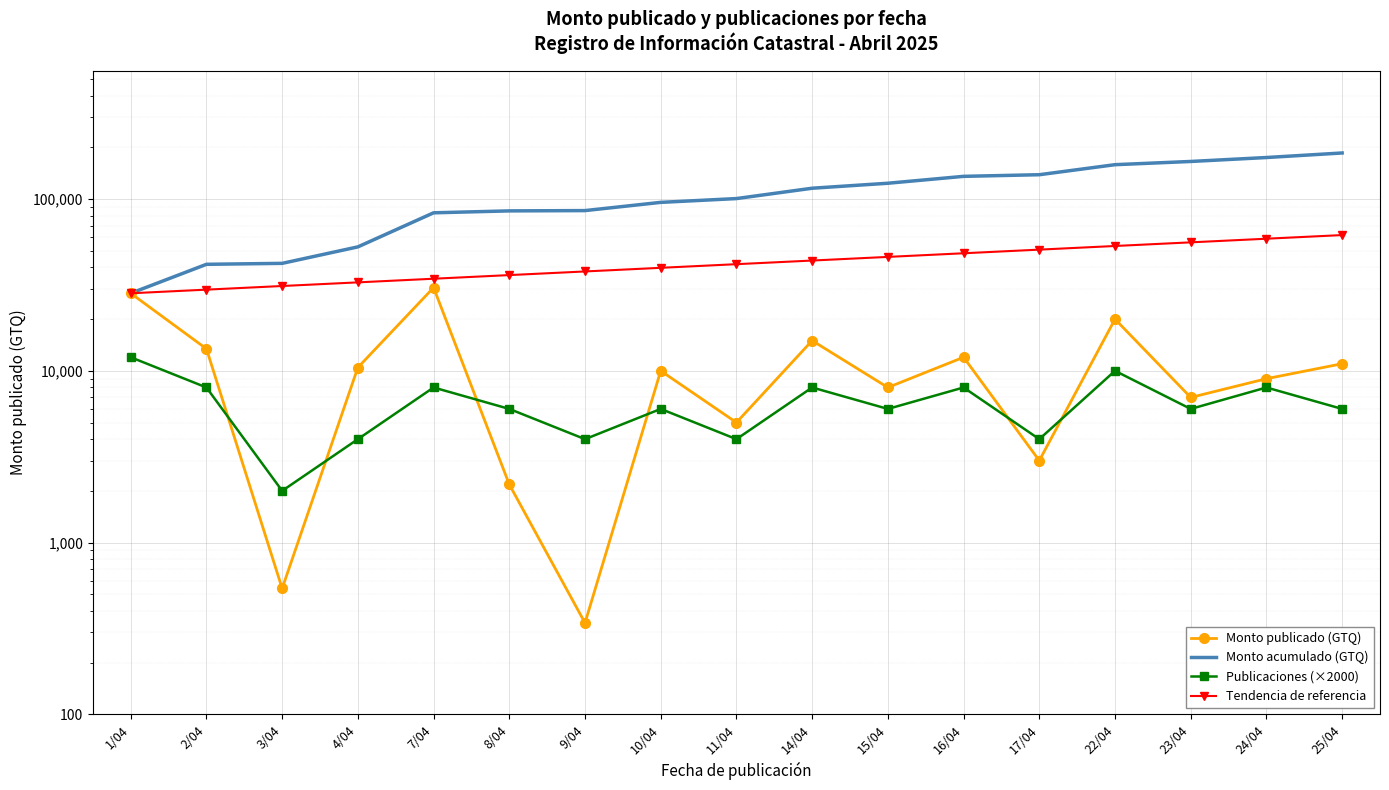

What is the sum of the Publicaciones (×2000) values at 9/04 and 16/04?

12000.0